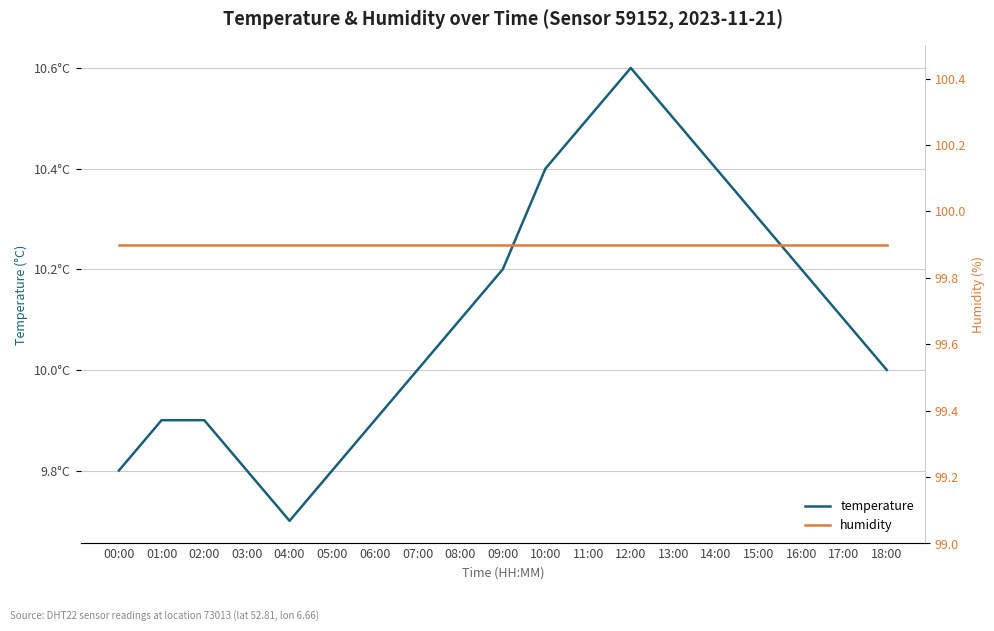

What are all the series names shown in the legend?

temperature, humidity